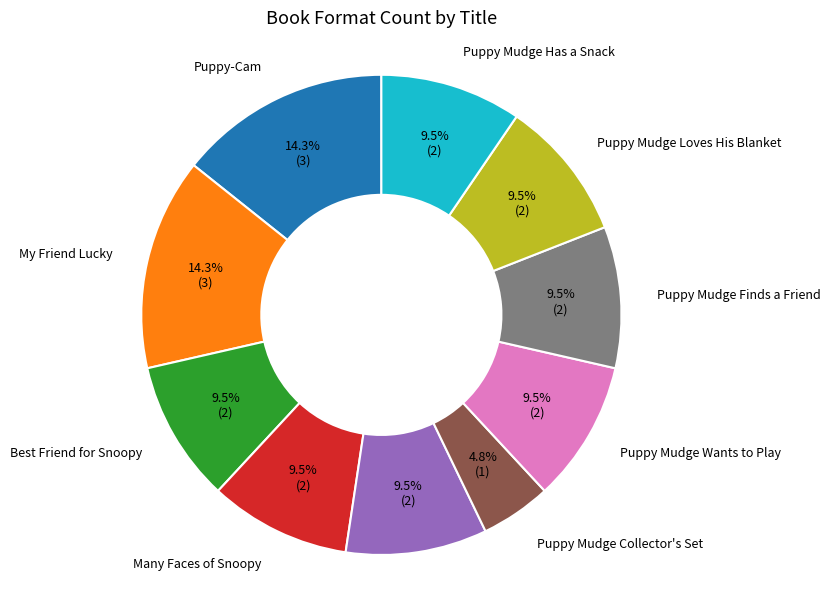

Count the number of slices in the pie.

10